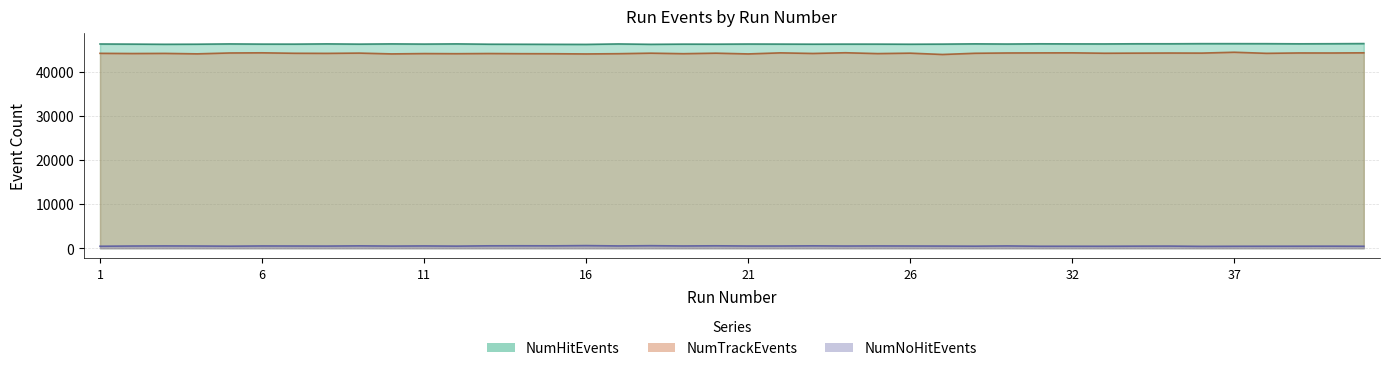

Where is the first local minimum for NumHitEvents?

3